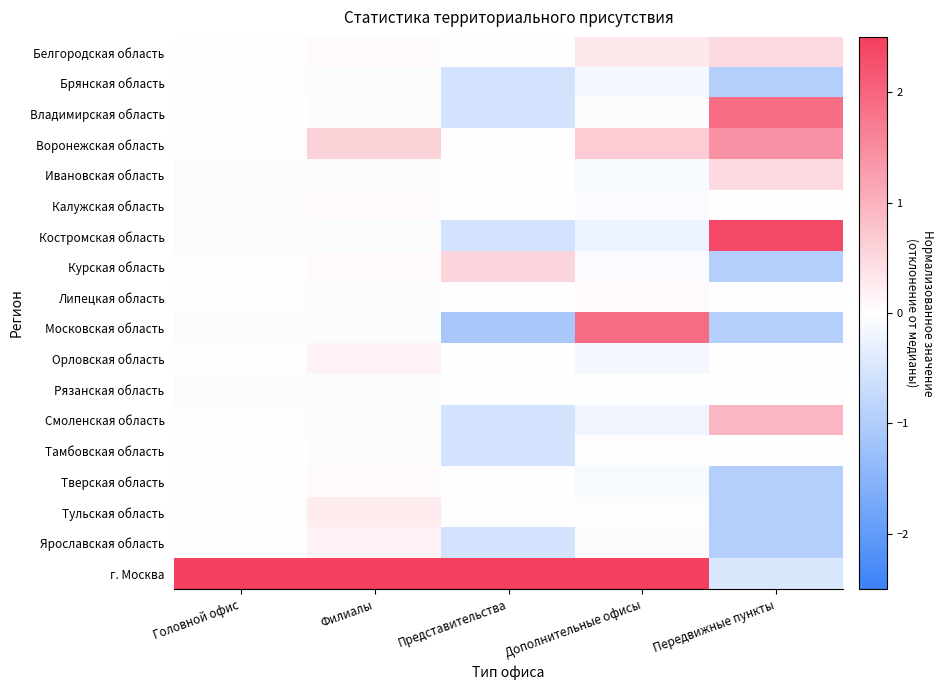

Which category has the highest value across all series?

Головной офис